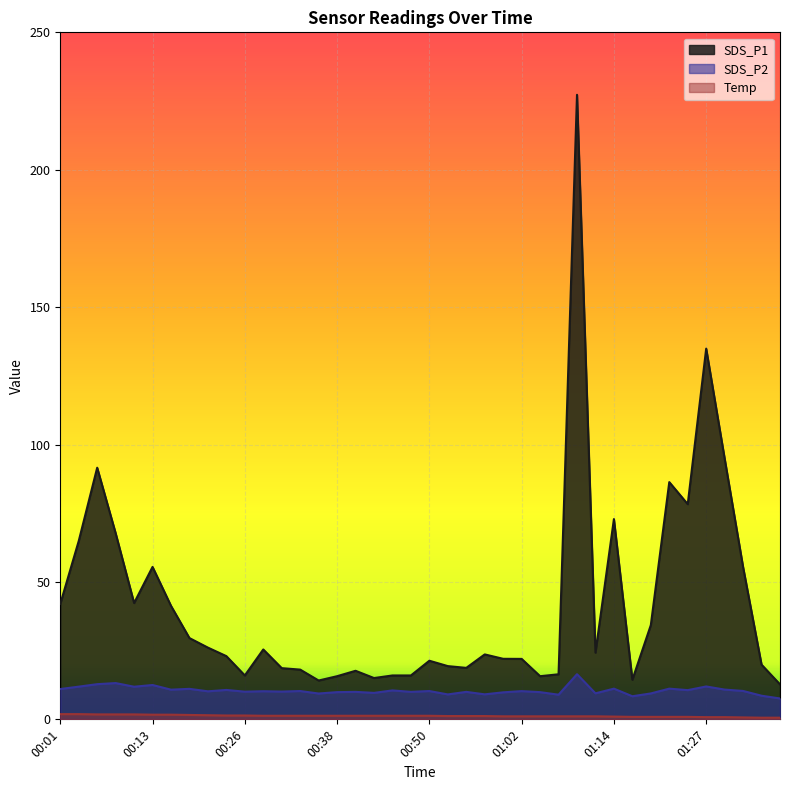

What is the label of the 8th point from the left?

00:18